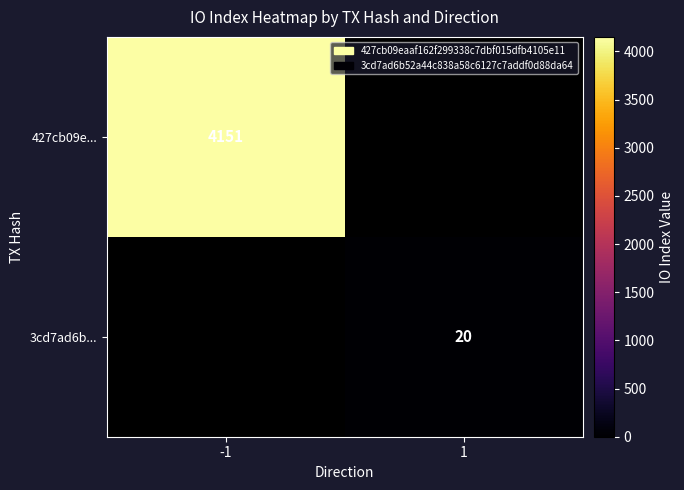

The value of 427cb09e... at -1 is 5653. True or false?

False